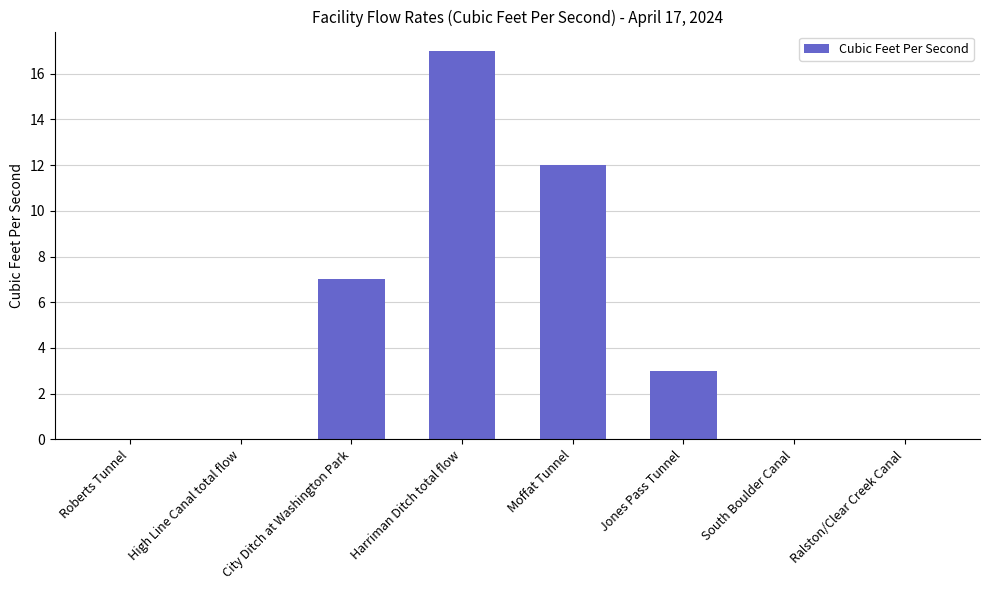

What is the sum of the values at City Ditch at Washington Park and Harriman Ditch total flow?

24